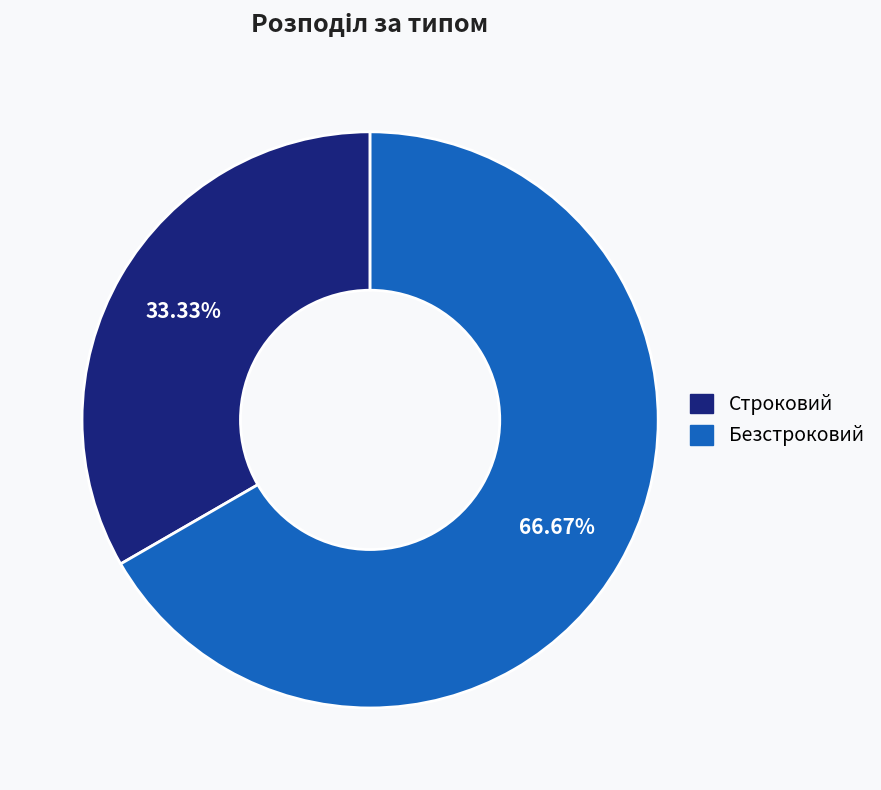

To the nearest percent, what is the average slice percentage?

50%